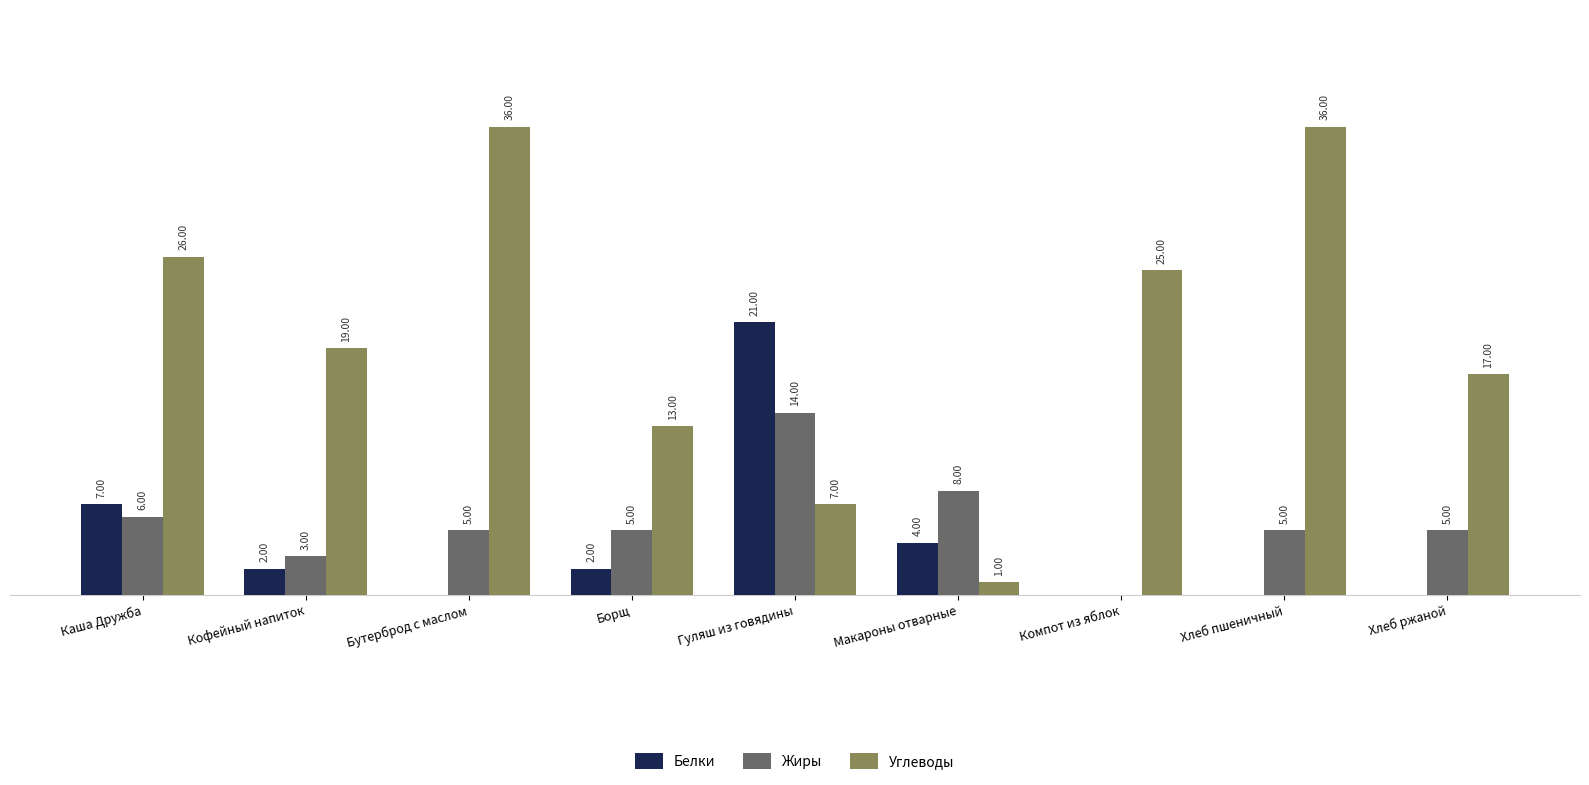

At which label is Жиры closest to 7?

Каша Дружба